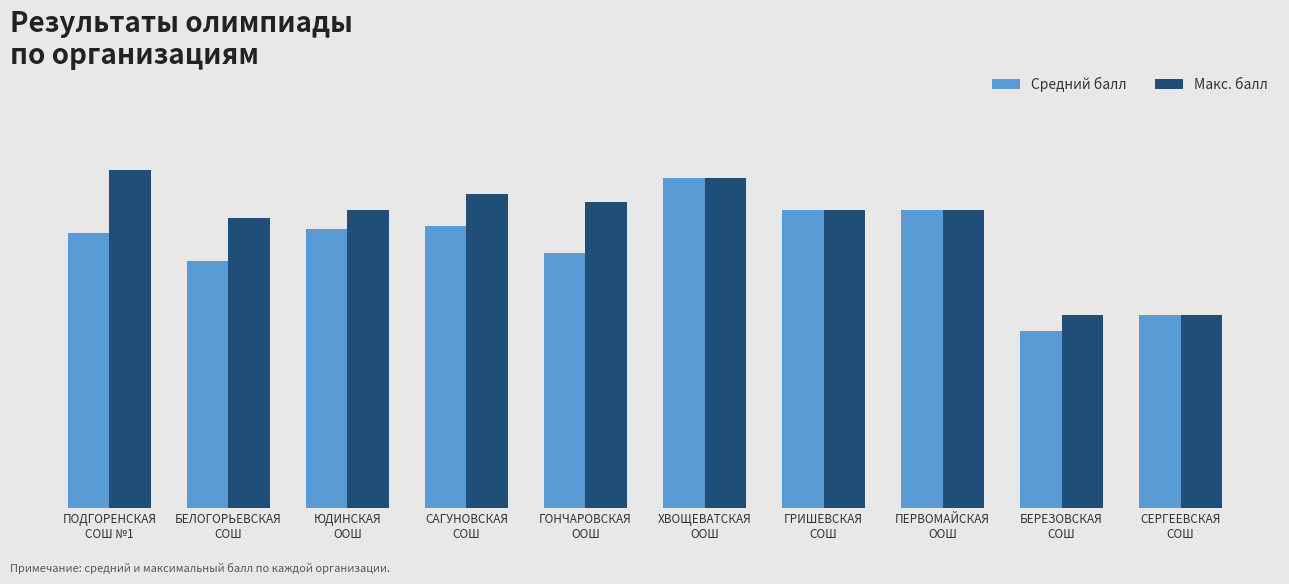

Reading right to left, extract all data points from this chart.

Средний балл: СЕРГЕЕВСКАЯ
СОШ=24.0	БЕРЕЗОВСКАЯ
СОШ=22.0	ПЕРВОМАЙСКАЯ
ООШ=37.0	ГРИШЕВСКАЯ
СОШ=37.0	ХВОЩЕВАТСКАЯ
ООШ=41.0	ГОНЧАРОВСКАЯ
ООШ=31.7	САГУНОВСКАЯ
СОШ=35.0	ЮДИНСКАЯ
ООШ=34.7	БЕЛОГОРЬЕВСКАЯ
СОШ=30.7	ПОДГОРЕНСКАЯ
СОШ №1=34.1
Макс. балл: СЕРГЕЕВСКАЯ
СОШ=24.0	БЕРЕЗОВСКАЯ
СОШ=24.0	ПЕРВОМАЙСКАЯ
ООШ=37.0	ГРИШЕВСКАЯ
СОШ=37.0	ХВОЩЕВАТСКАЯ
ООШ=41.0	ГОНЧАРОВСКАЯ
ООШ=38.0	САГУНОВСКАЯ
СОШ=39.0	ЮДИНСКАЯ
ООШ=37.0	БЕЛОГОРЬЕВСКАЯ
СОШ=36.0	ПОДГОРЕНСКАЯ
СОШ №1=42.0